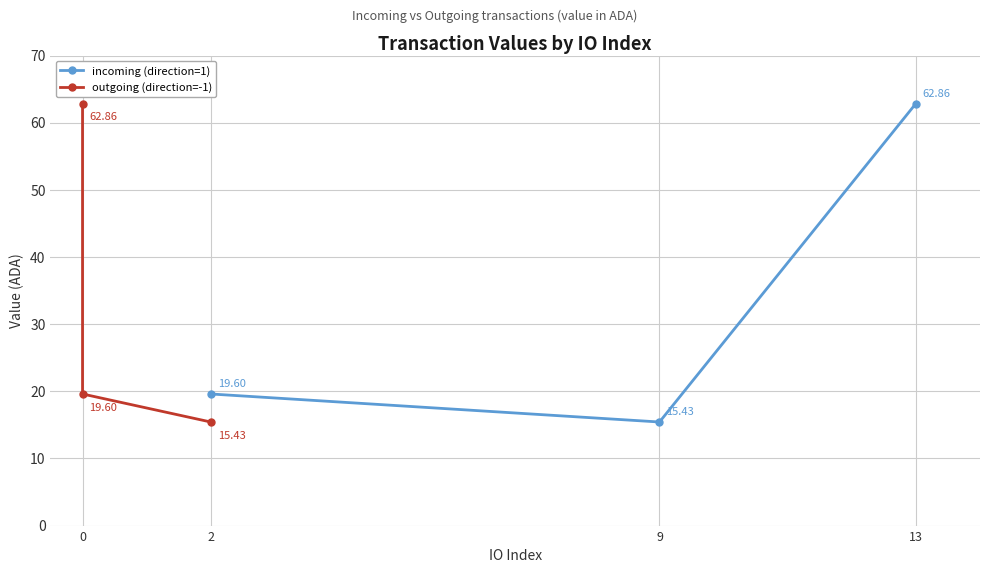

How many lines are shown in the chart?

2